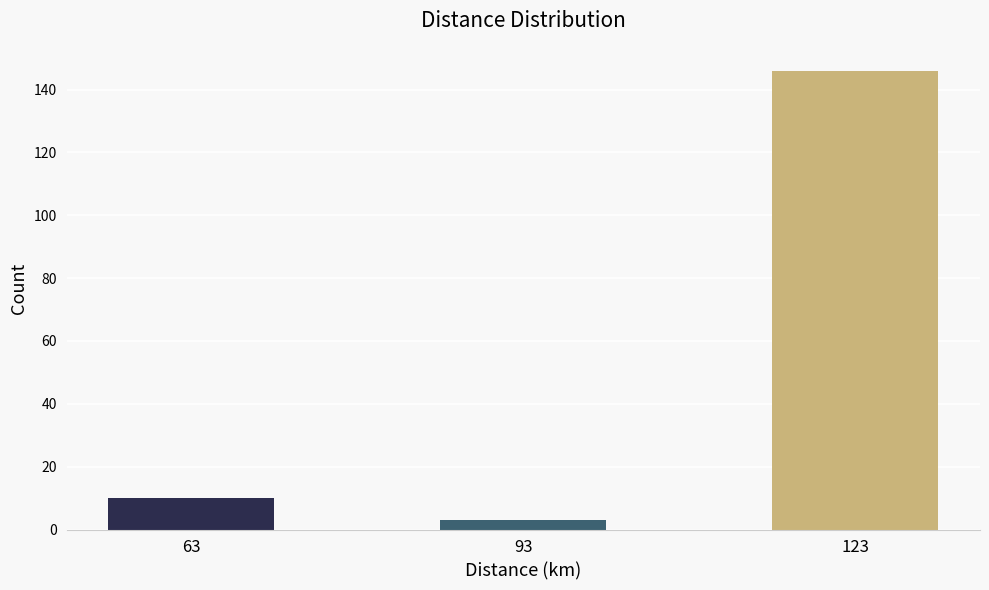

Reading right to left, extract all data points from this chart.

123=146	93=3	63=10